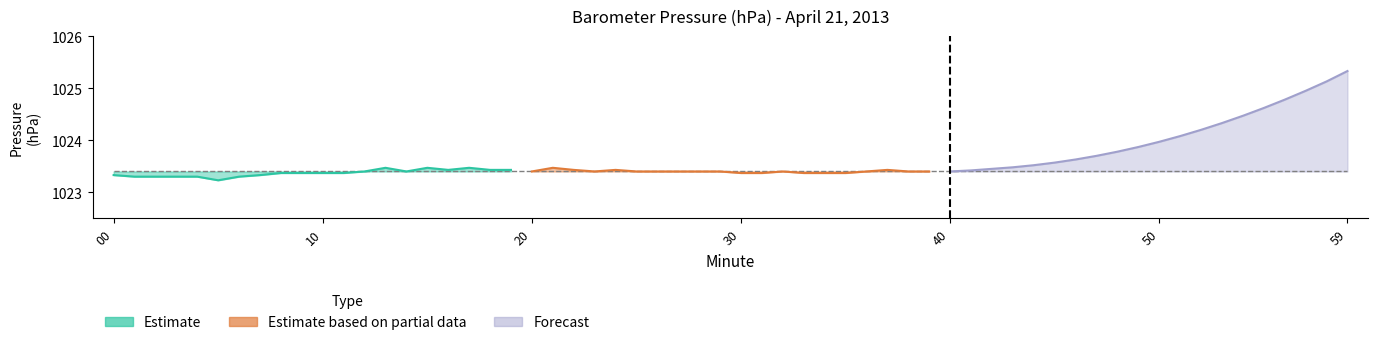

How many lines are shown in the chart?

3